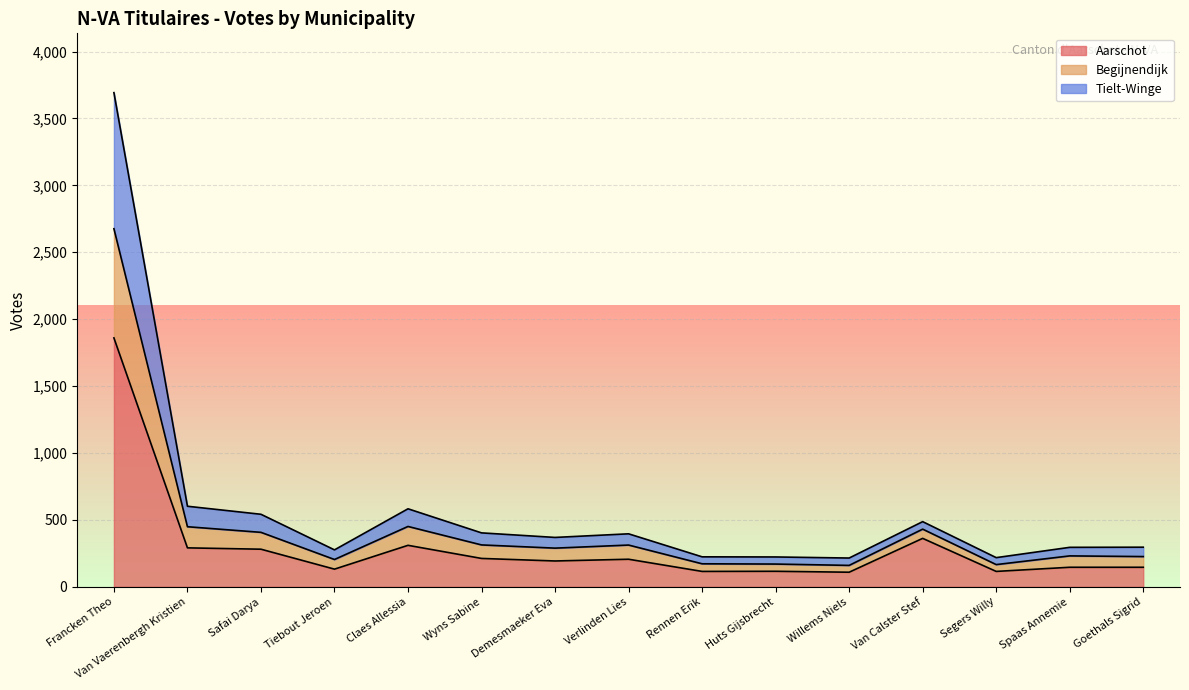

What is the difference between the maximum and second lowest values in the Aarschot series?

1745